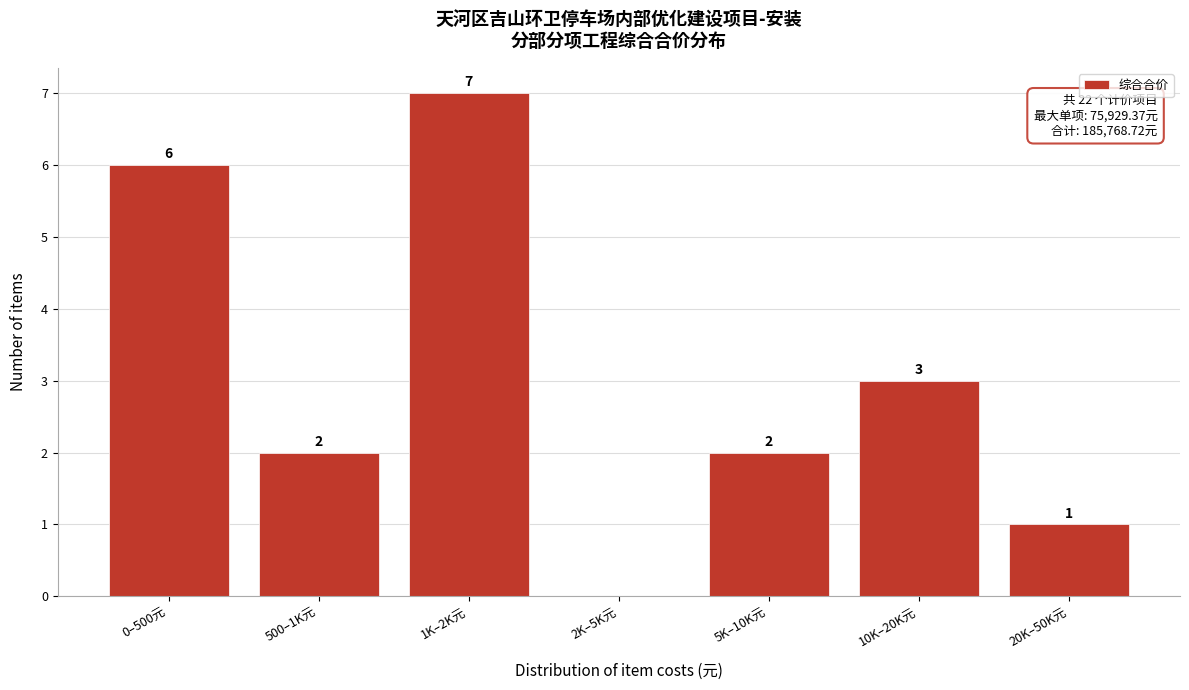

Reading left to right, what are all the values shown in this chart?

0–500元=6	500–1K元=2	1K–2K元=7	2K–5K元=0	5K–10K元=2	10K–20K元=3	20K–50K元=1